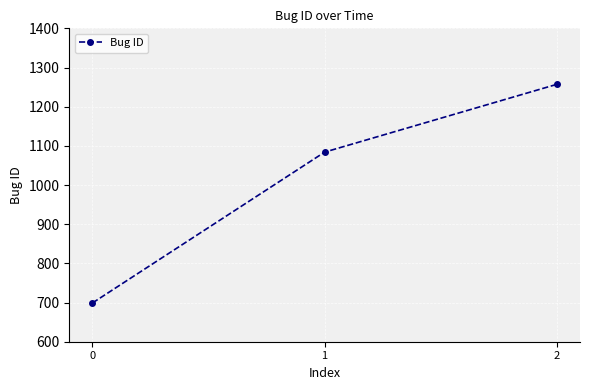

What is the minimum value shown in the chart?

699